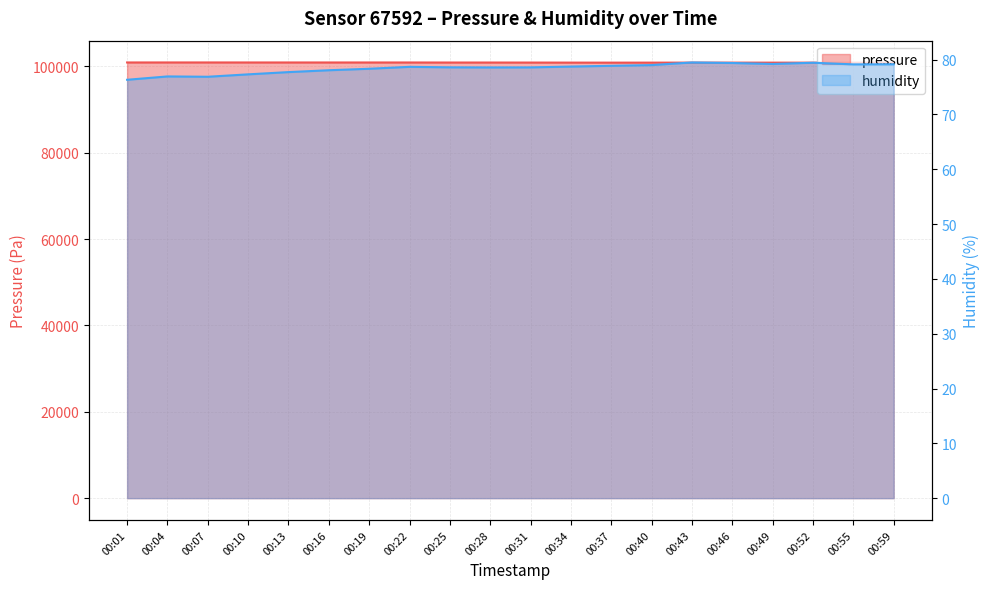

What is the difference between the humidity values at 00:19 and 00:40?

0.7